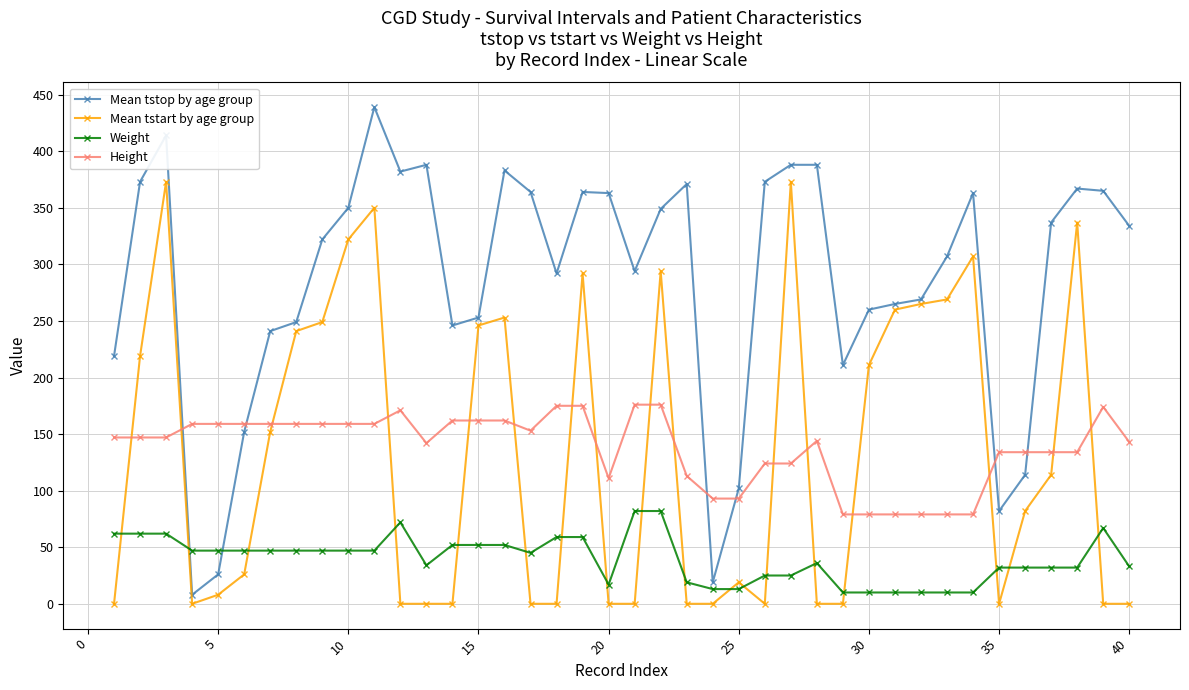

True or false: Height has more than 2 points higher than both neighbors.

True